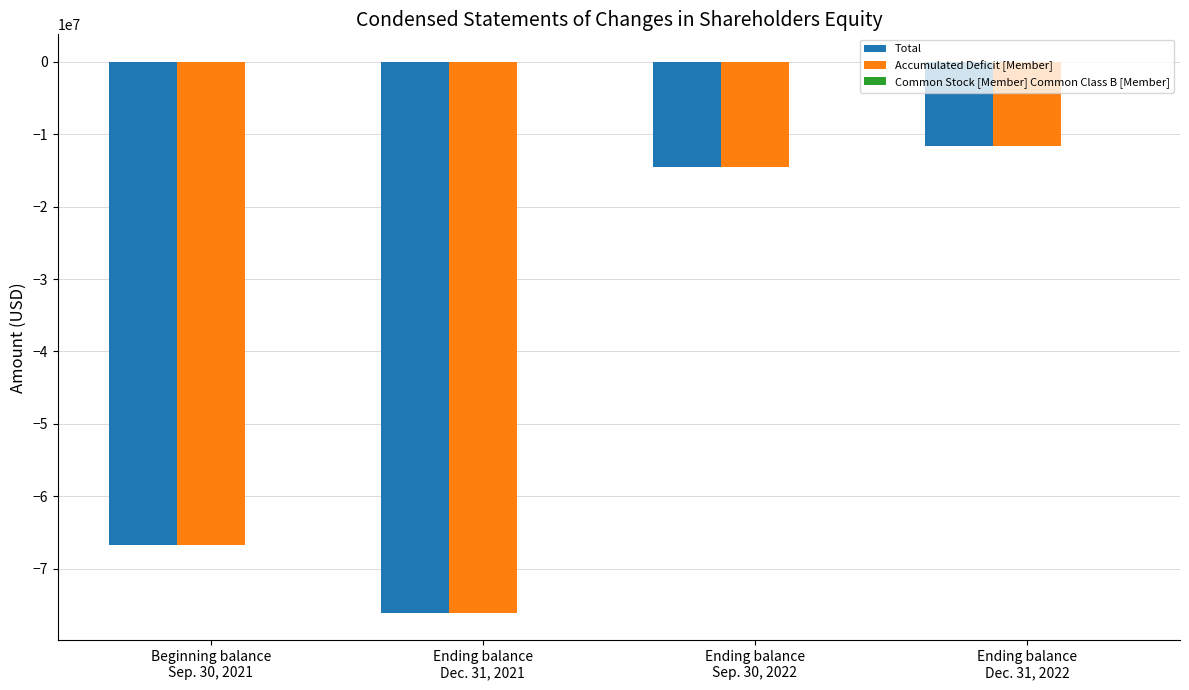

How many groups of bars are there?

4